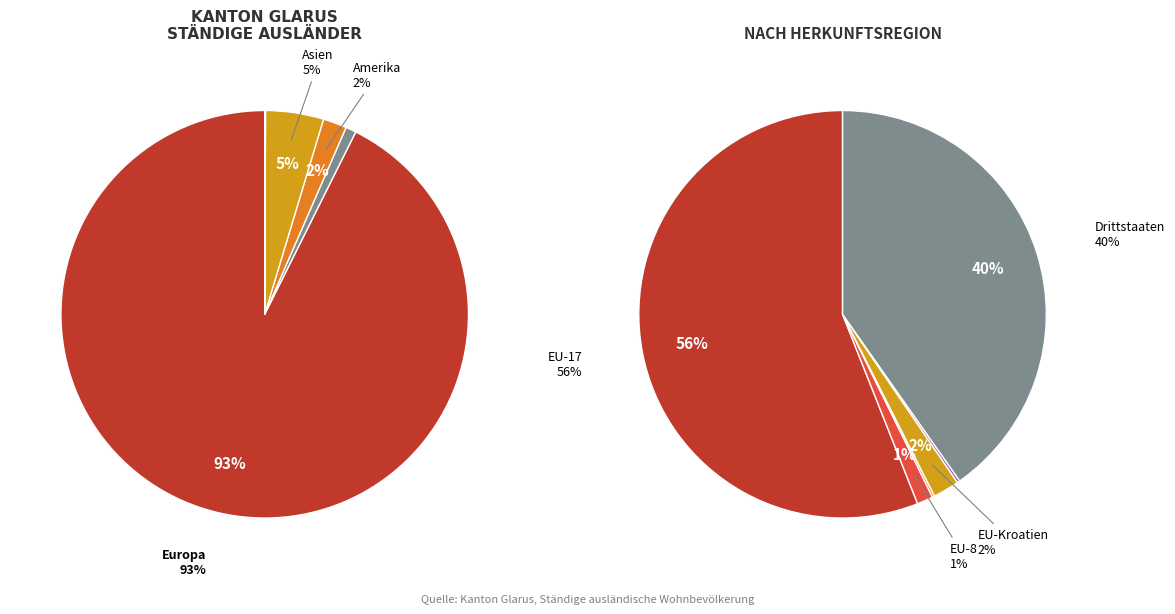

To the nearest percent, what percentage of the pie is Europa?

93%